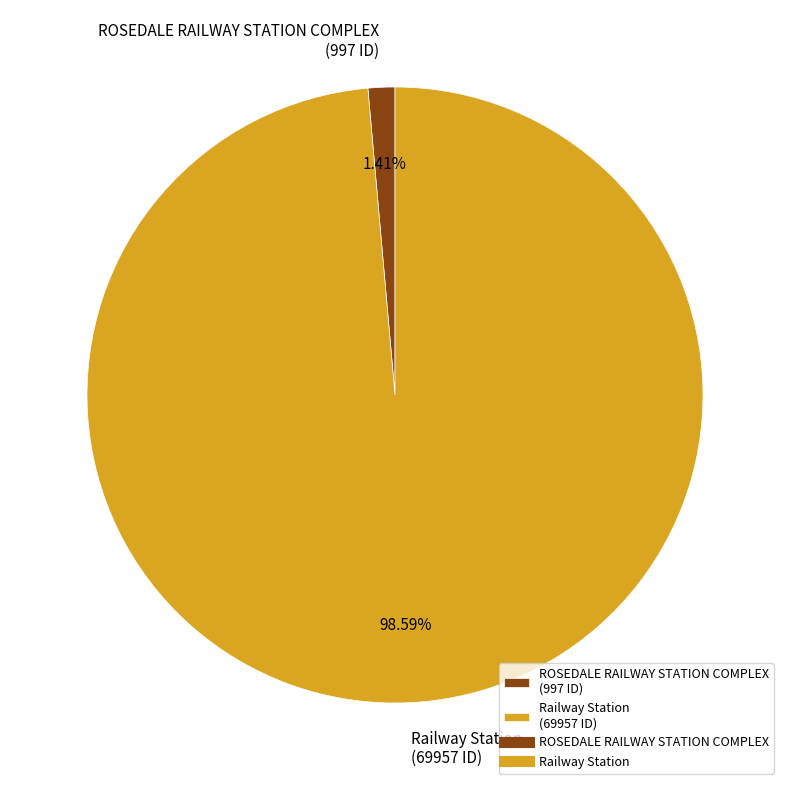

What is the majority slice?

Railway Station